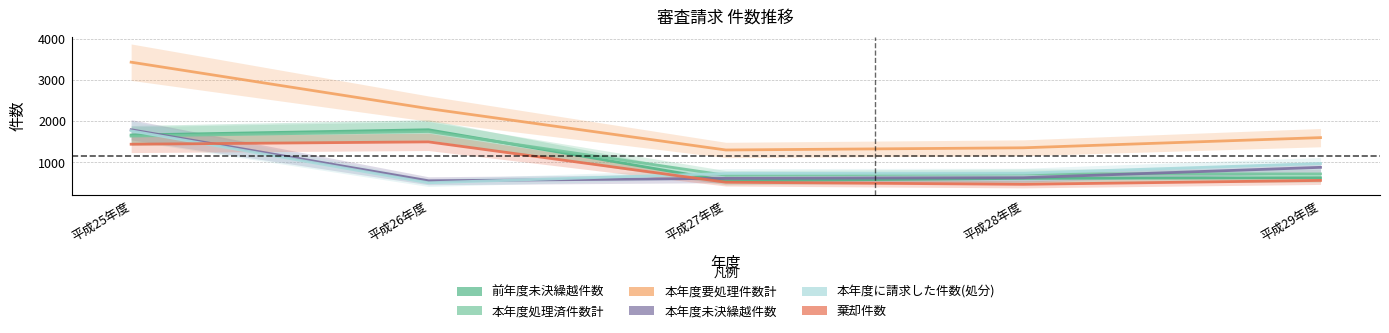

What is the sum of the 棄却件数 values at 平成27年度 and 平成29年度?

1084